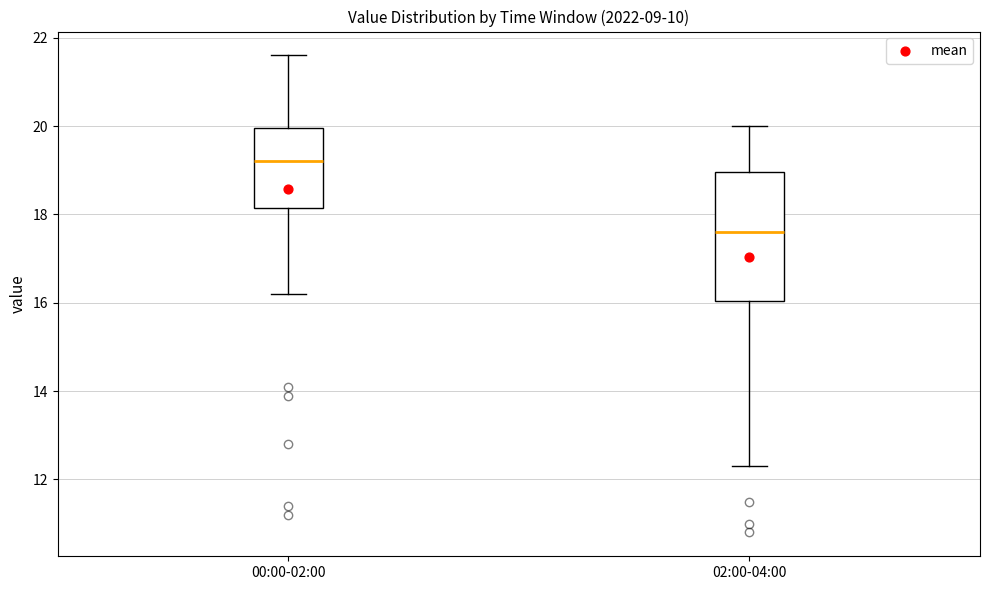

Comparing the boxes themselves (not the whiskers), which one is the tallest?

02:00-04:00